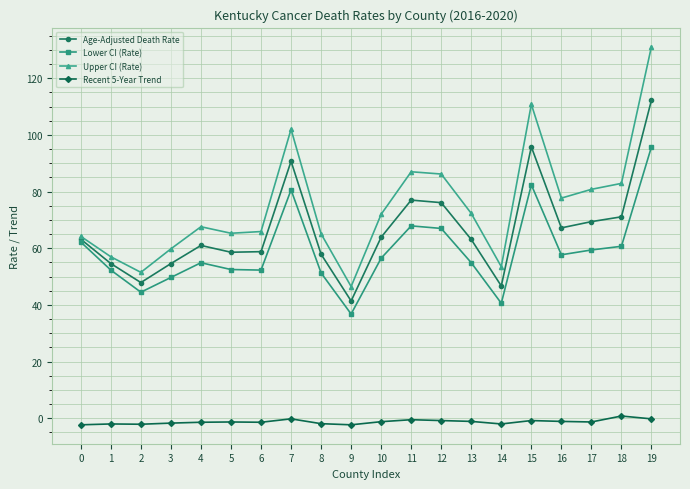

What is the value of the Age-Adjusted Death Rate point at the 10th from the left?

41.4